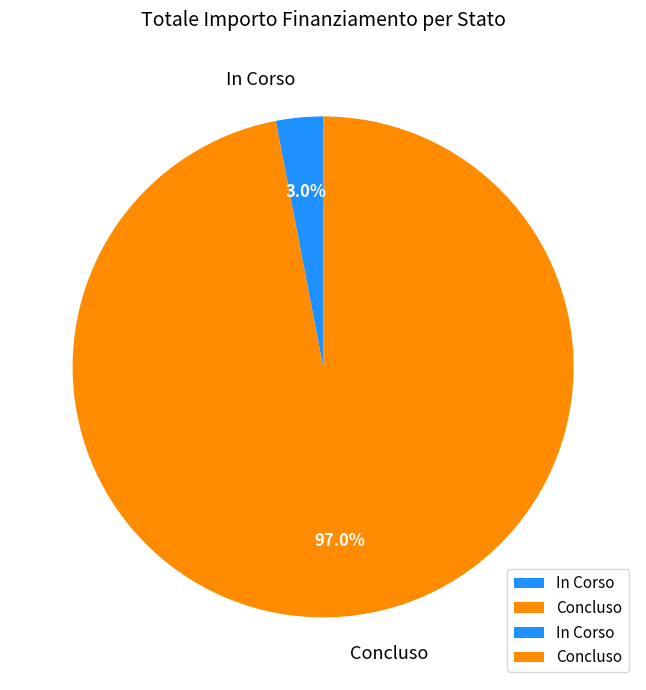

Does any single category account for the majority?

Yes